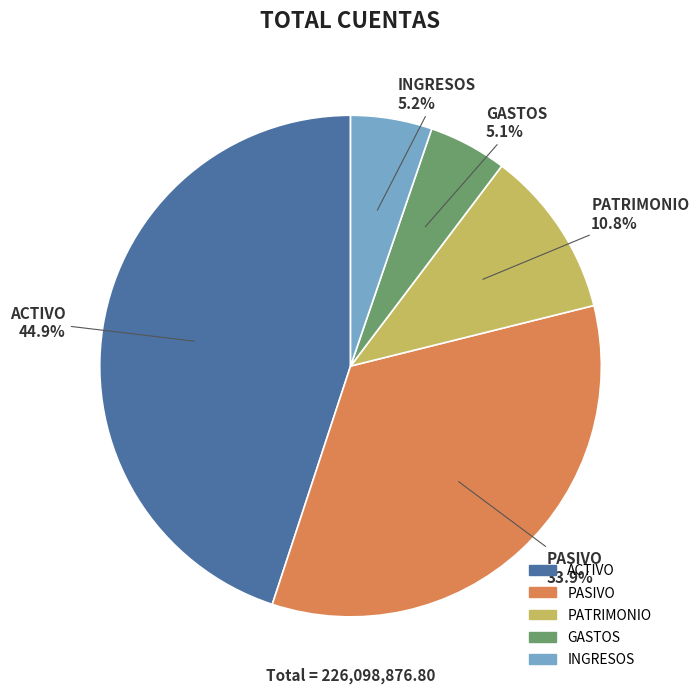

Is there any slice that represents more than half of the pie?

No